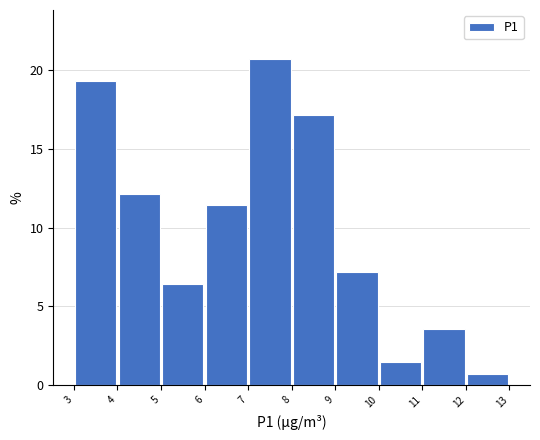

What is the height of the bar covering 11 to 12 on the x-axis? The values are not printed on the chart, so give them approximately, as read against the axis.

3.5